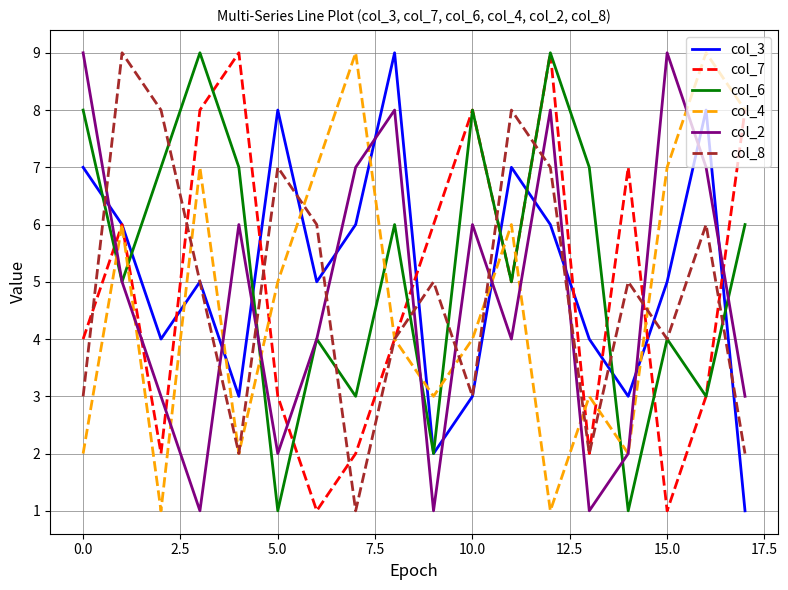

What is the maximum value shown in the chart?

9